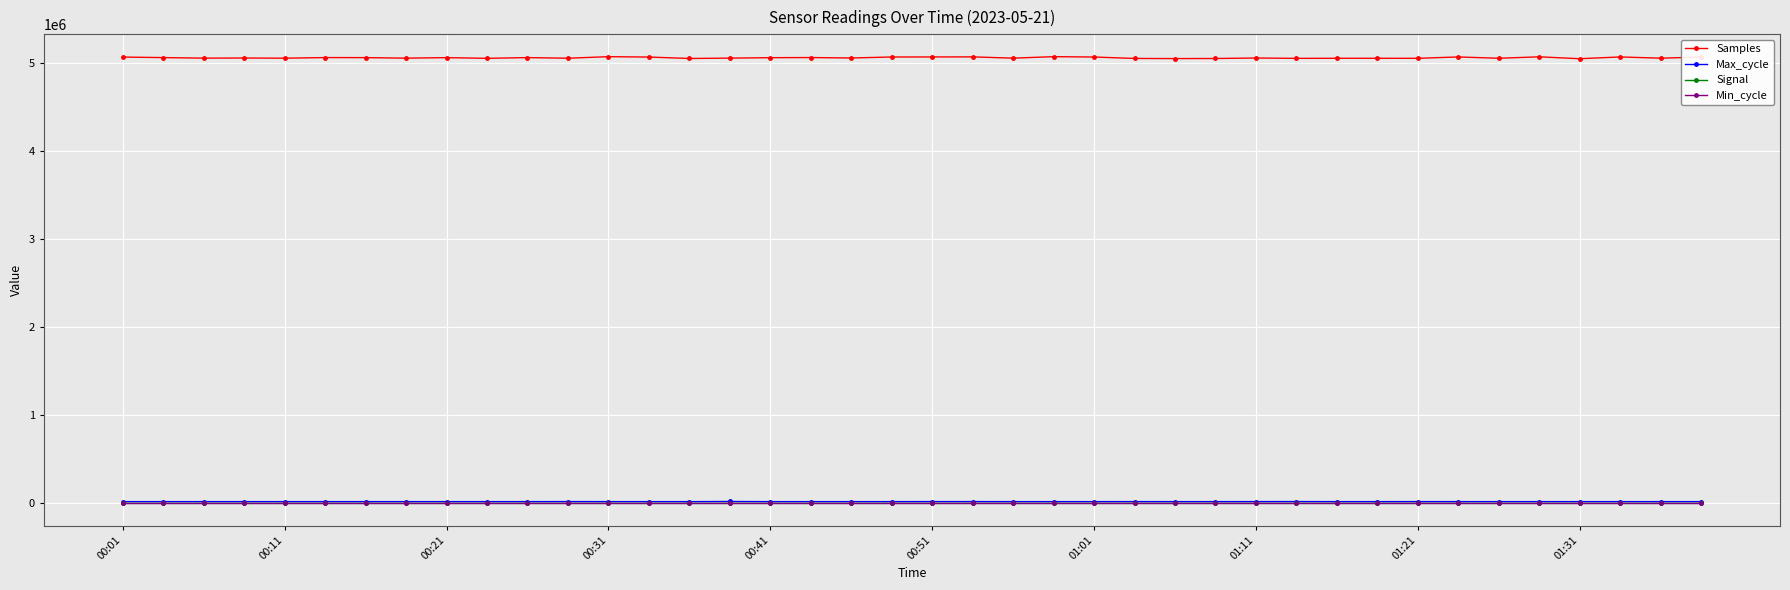

At how many categories does at least one series exceed 3042155?

40